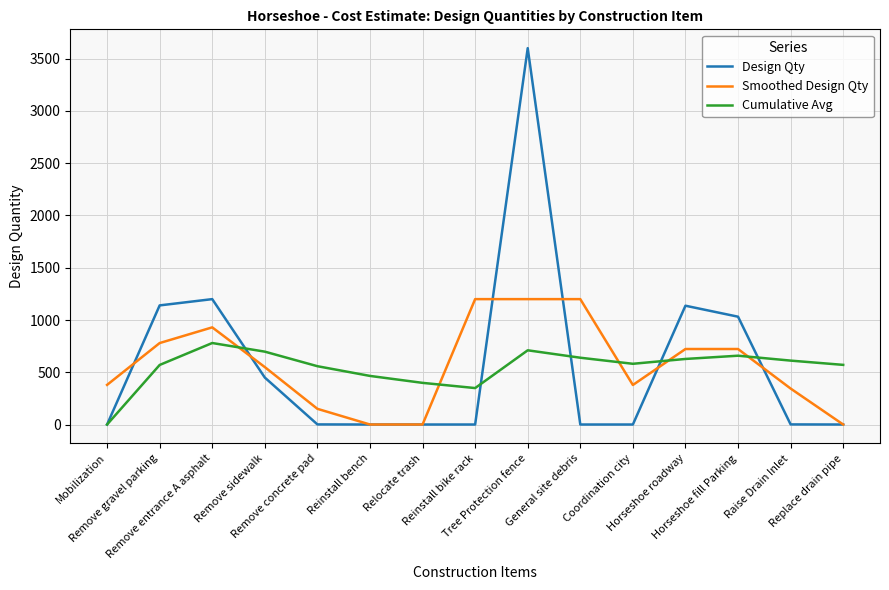

True or false: Design Qty has more than 1 points higher than both neighbors.

True